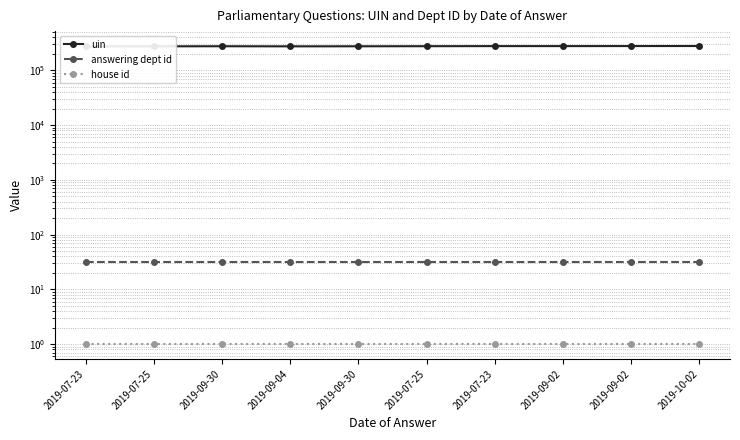

What is the approximate value of answering dept id at 2019-07-25?

31